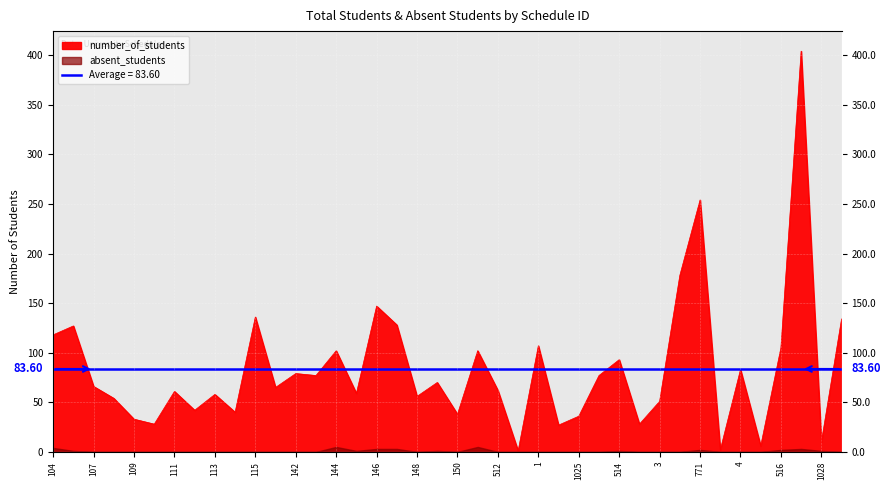

Reading left to right, transcribe all the data shown in this chart.

118	127	66	54	33	28	61	42	58	40	136	65	79	77	102	59	147	128	56	70	38	102	62	1	107	27	36	77	93	28	51	178	254	2	83	6	105	404	10	134